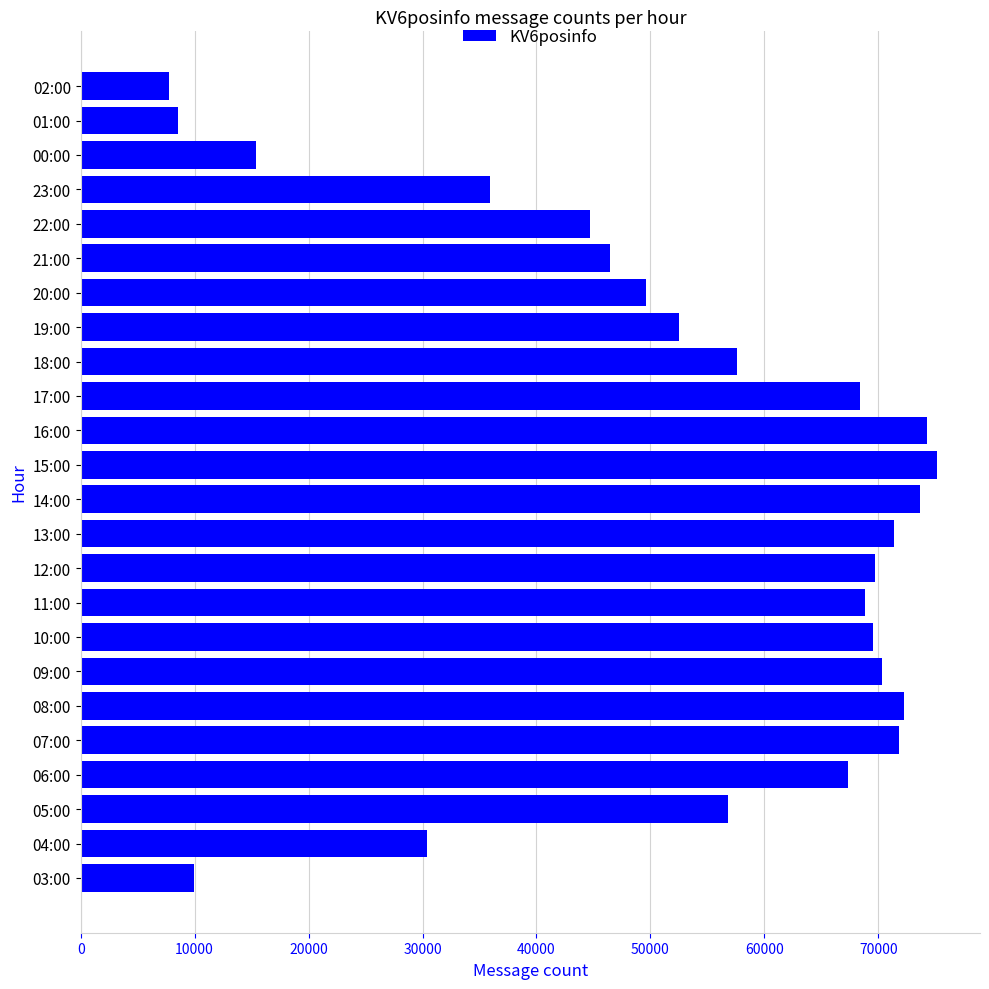

Are the bars horizontal?

Yes